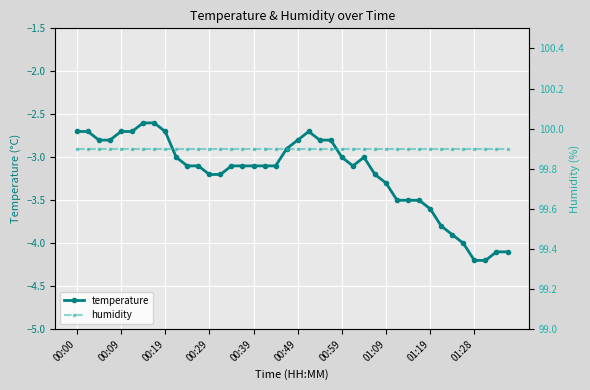

What position from the right is 00:09?

39